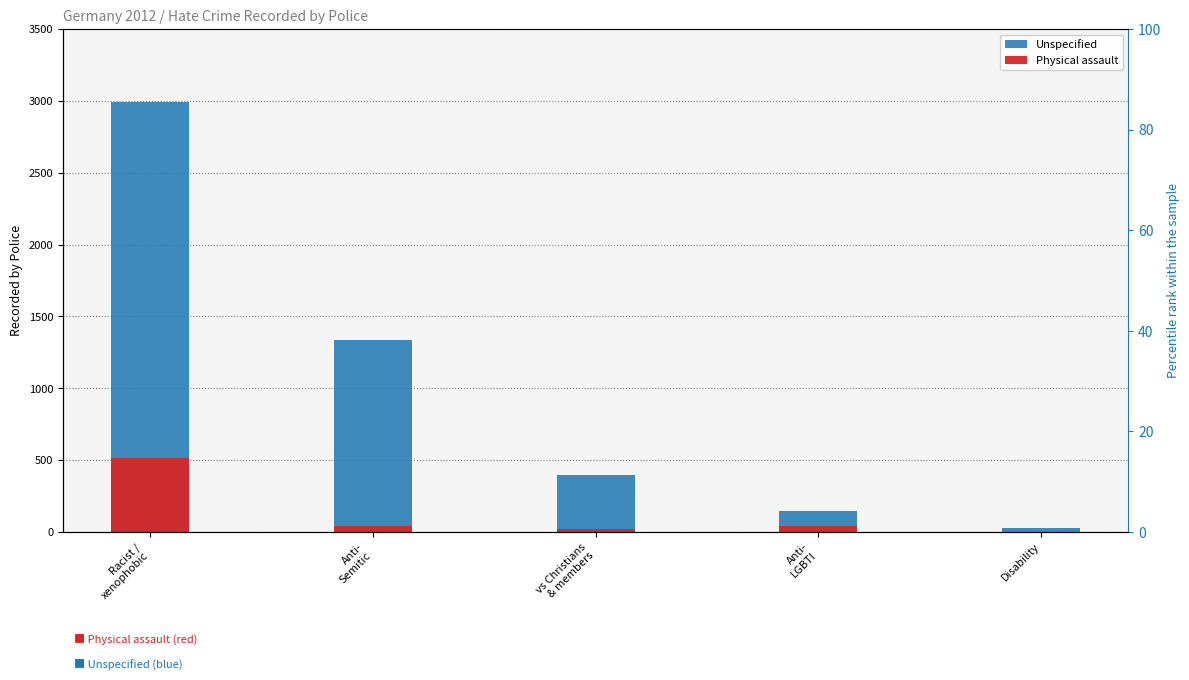

Reading left to right, list all the values displayed in this chart.

Unspecified: 2993	1333	396	144	27
Physical assault: 513	41	18	42	2